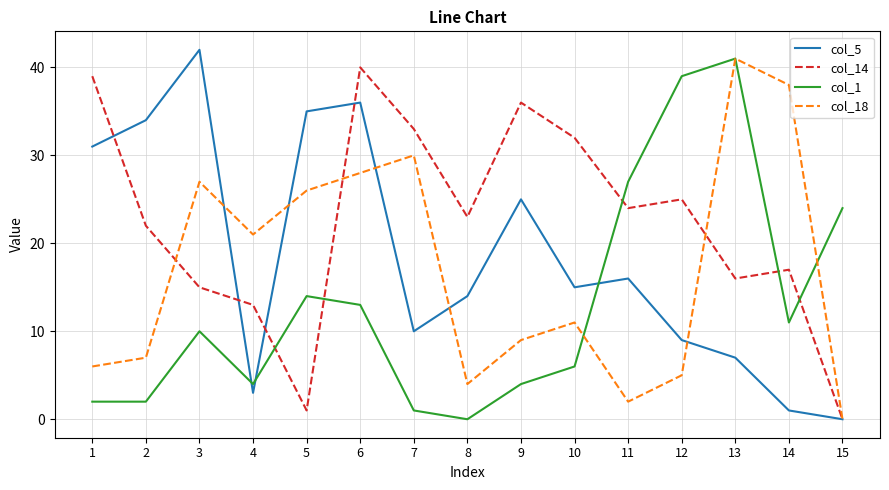

What are all the series names shown in the legend?

col_5, col_14, col_1, col_18